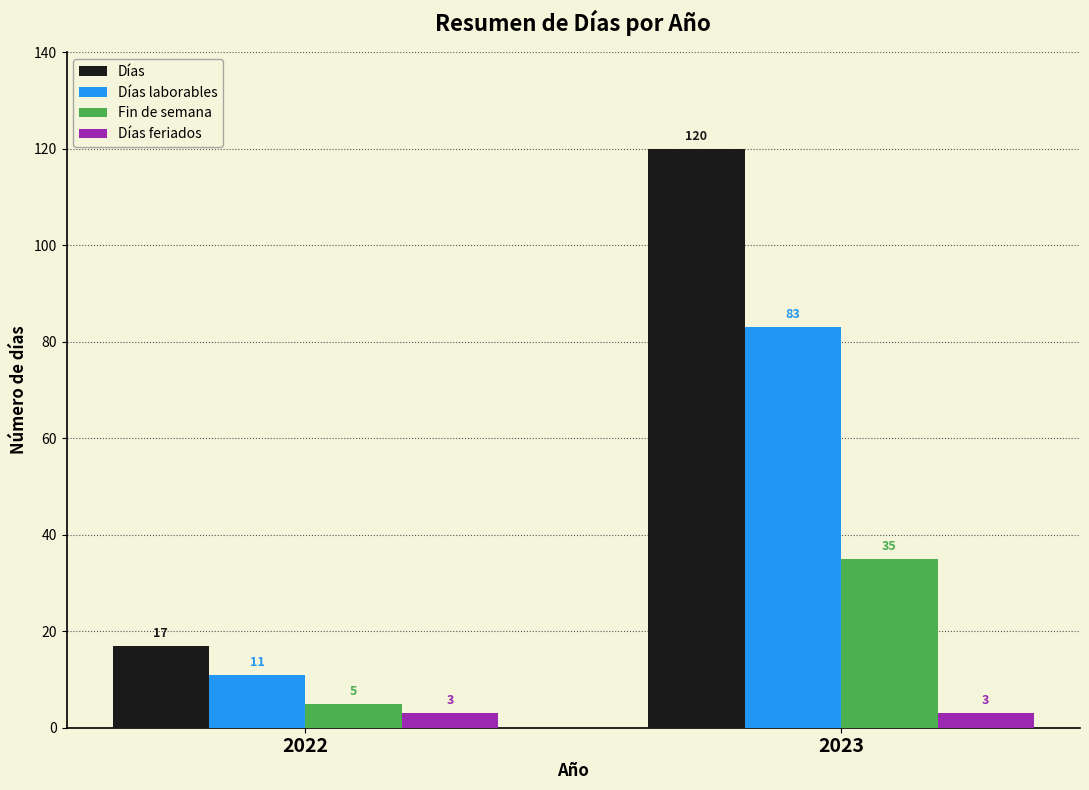

What are all the series names shown in the legend?

Días, Días laborables, Fin de semana, Días feriados